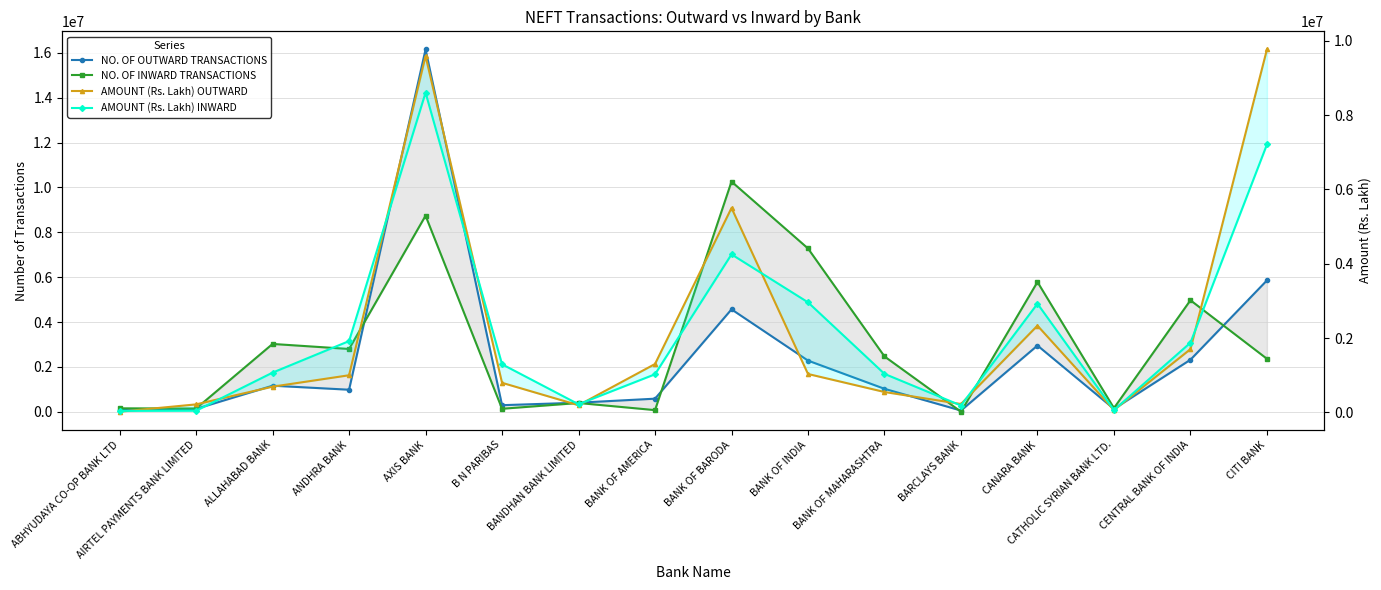

What is the difference between the second highest and minimum values in the NO. OF OUTWARD TRANSACTIONS series?

5799527.0